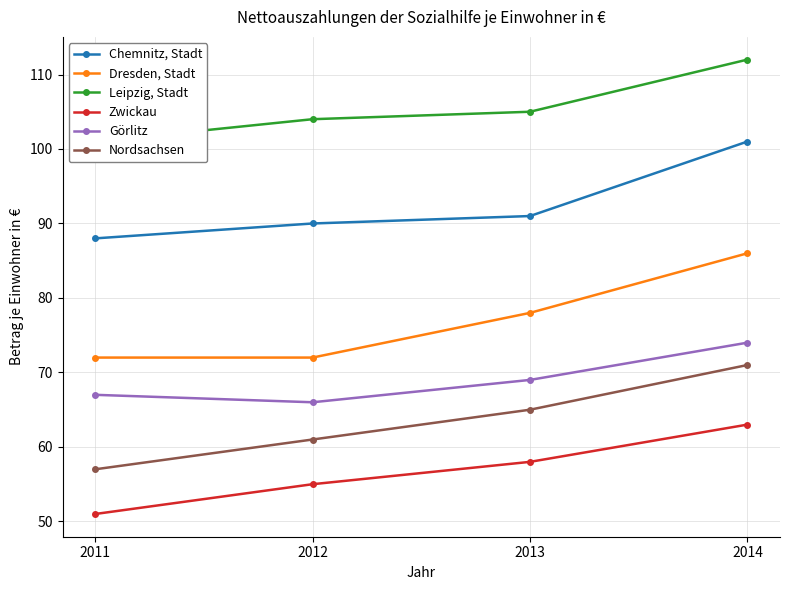

Which category has the lowest value in the Zwickau series?

2011